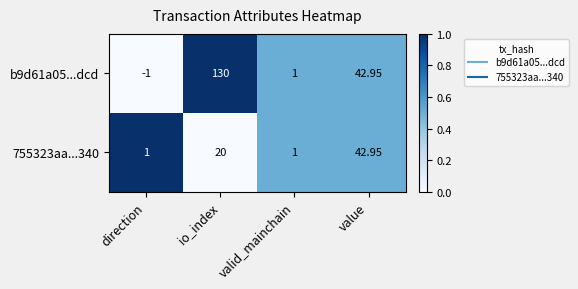

At which label does b9d61a05...dcd reach its minimum?

direction